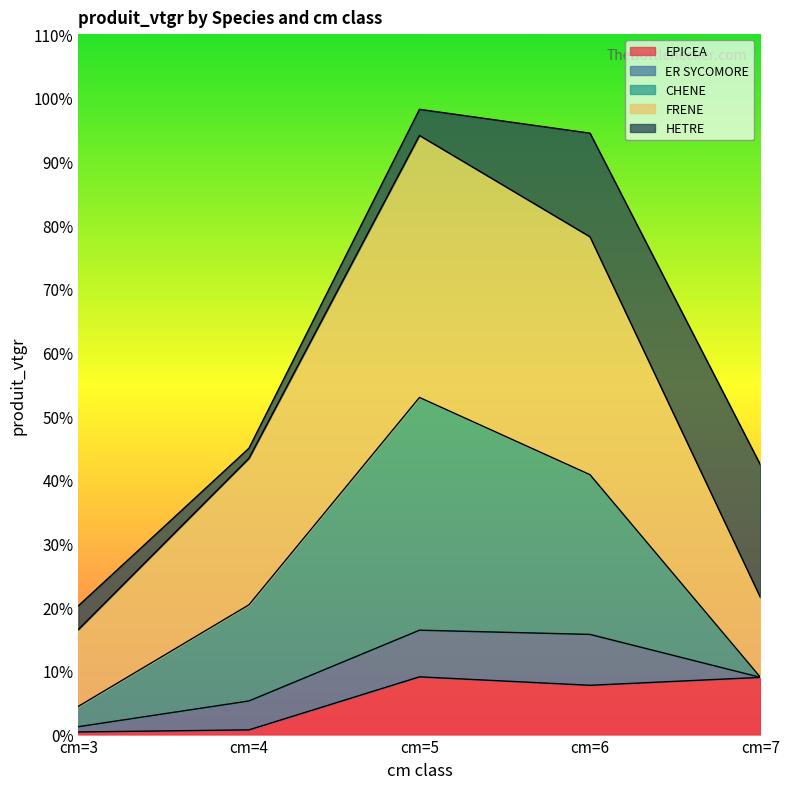

What are all the series names shown in the legend?

EPICEA, ER SYCOMORE, CHENE, FRENE, HETRE